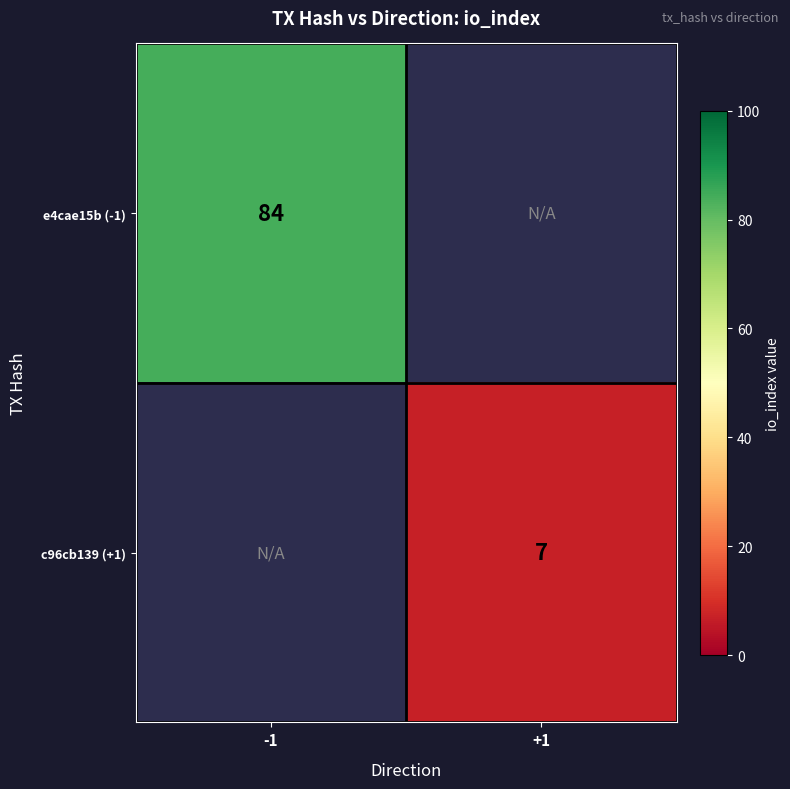

Which has a higher value, +1 or -1?

-1